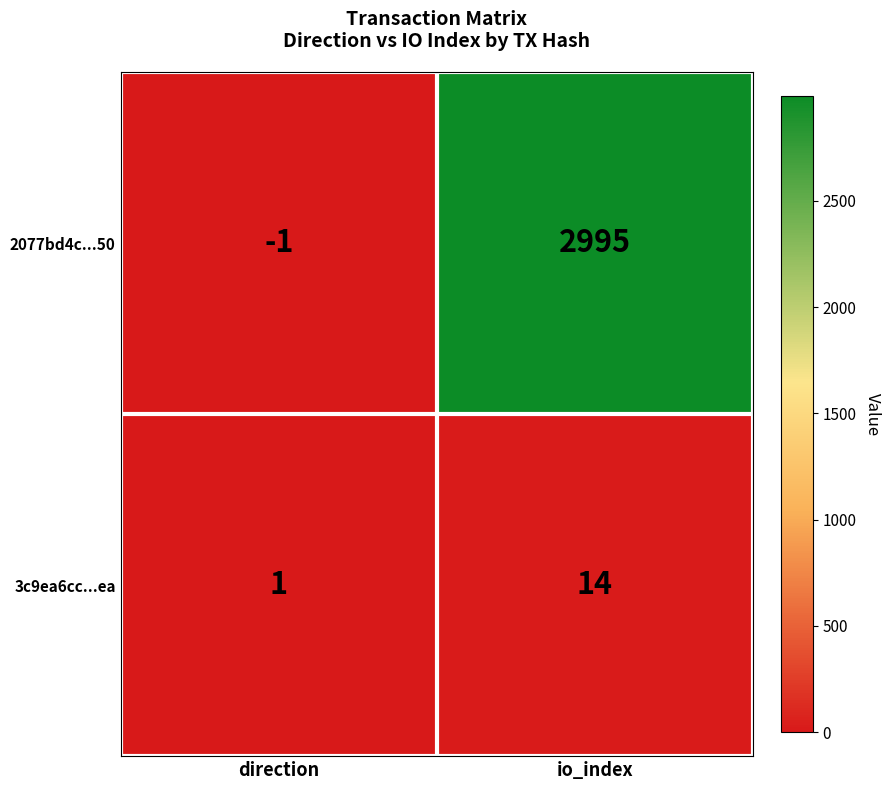

Reading left to right, extract all data points from this chart.

2077bd4c...50: direction=-1	io_index=2995
3c9ea6cc...ea: direction=1	io_index=14